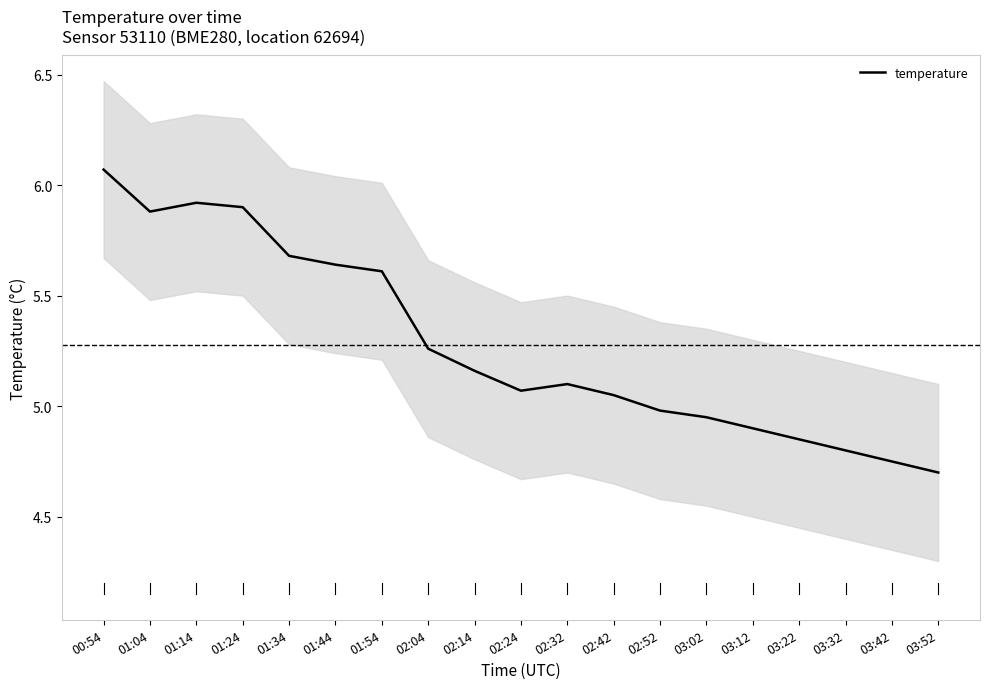

How many points are higher than both their immediate neighbors (excluding endpoints)?

2